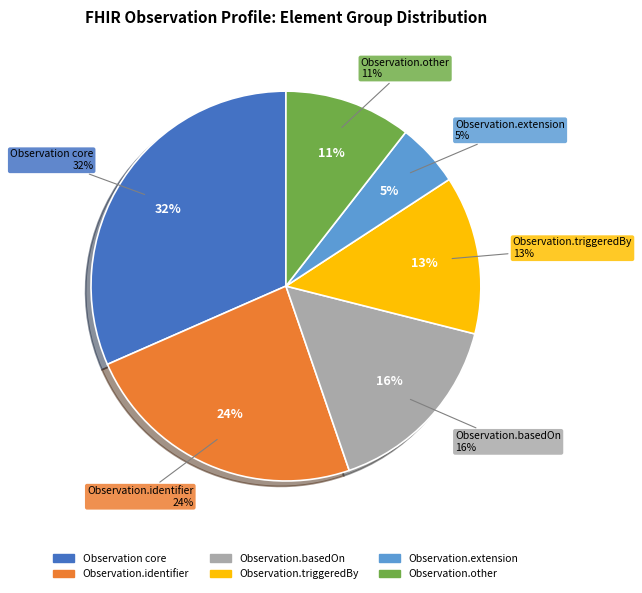

What portion of the pie excludes Observation.implicitRules?

100.0%